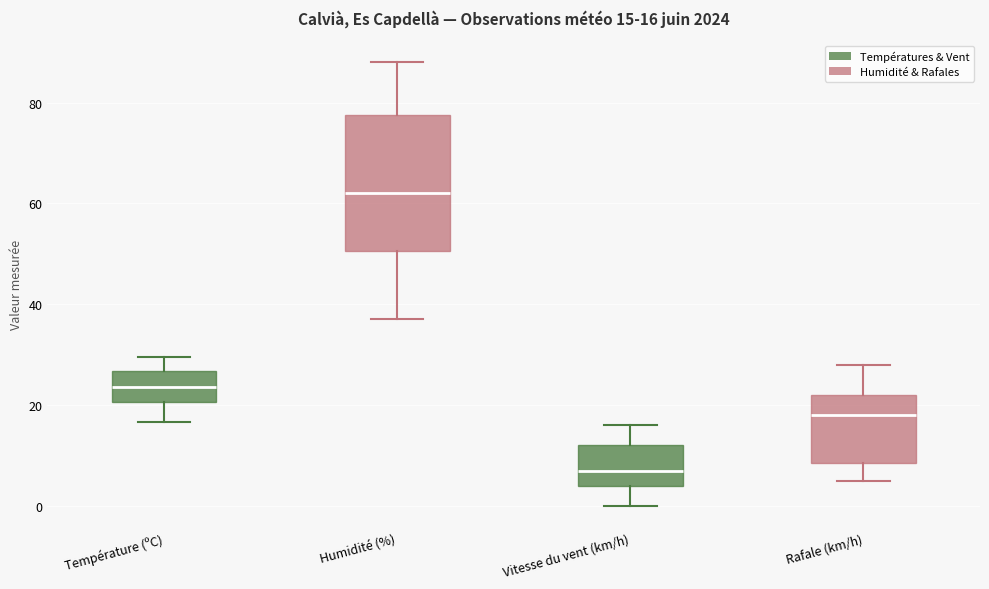

Which box is the tallest, from its lower edge to its upper edge?

Humidité (%)